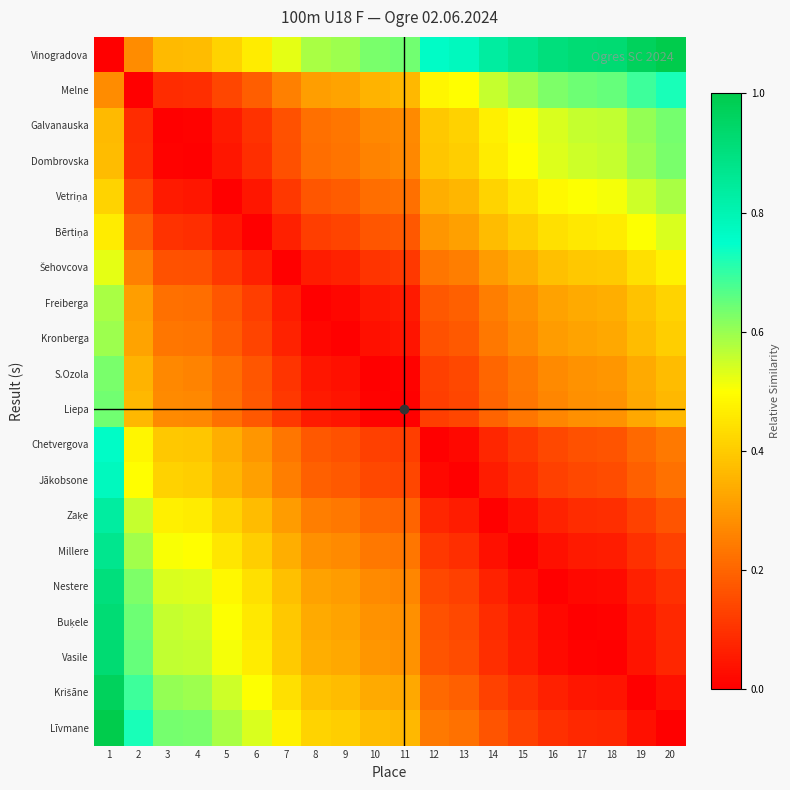

What is the maximum value shown in the chart?

1.0